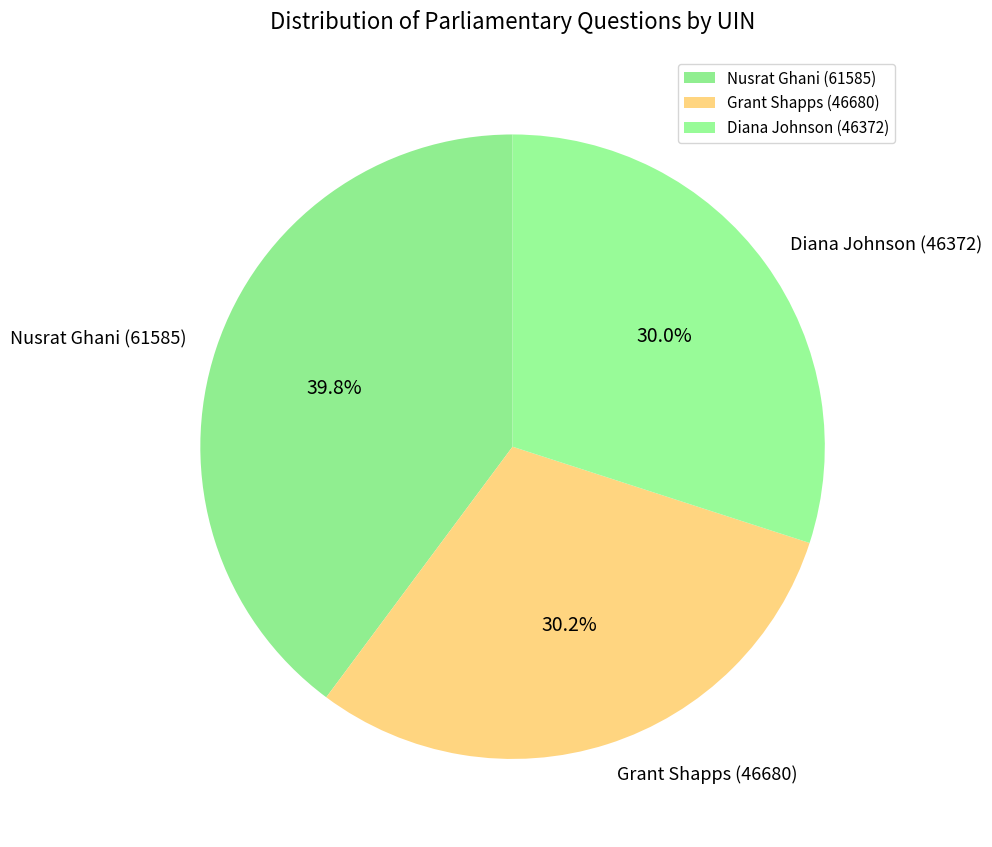

Does any single category account for the majority?

No